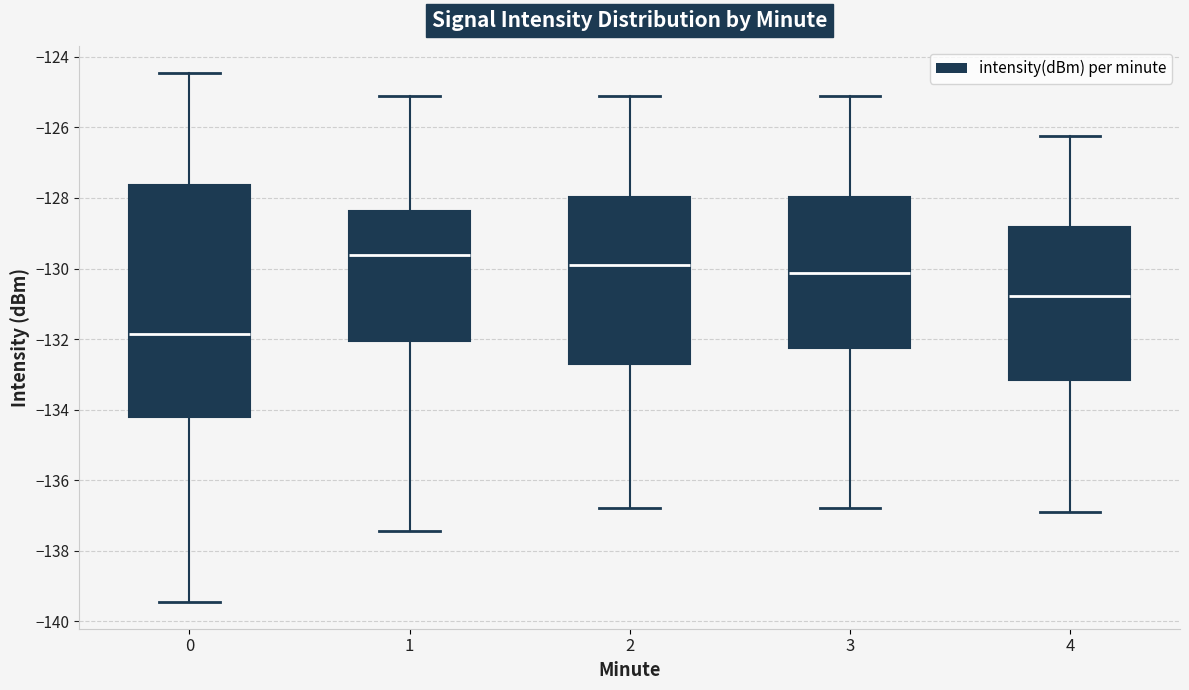

Reading left to right, transcribe this box plot: for each box, give where its median line is, the range the box spans, and where its two whiskers end, as read against the y-axis. The values are not printed on the chart, so give them approximately, as read against the axis.

0: median -131.8, box -134.2 to -127.6, whiskers -139.4 to -124.4
1: median -129.6, box -132.0 to -128.4, whiskers -137.4 to -125.2
2: median -130.0, box -132.8 to -128.0, whiskers -136.8 to -125.2
3: median -130.2, box -132.2 to -128.0, whiskers -136.8 to -125.2
4: median -130.8, box -133.2 to -128.8, whiskers -137.0 to -126.2